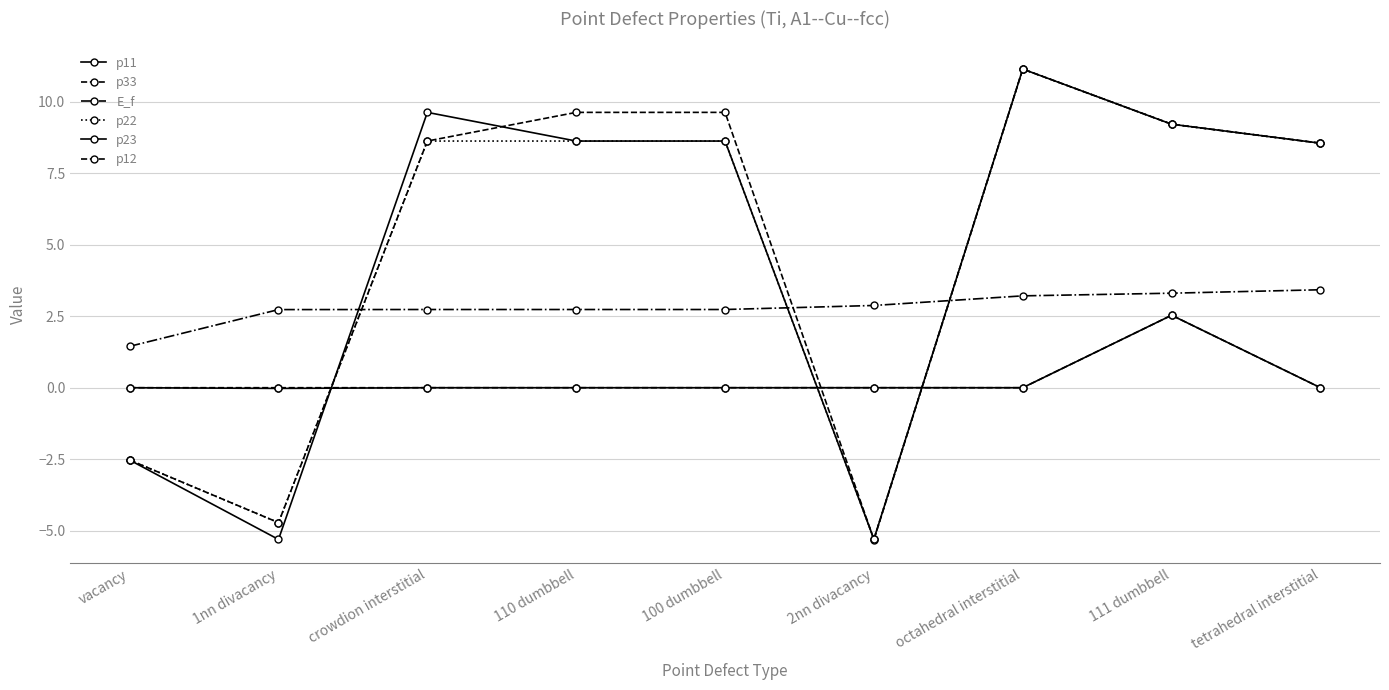

How many positive values does the p33 series have?

6